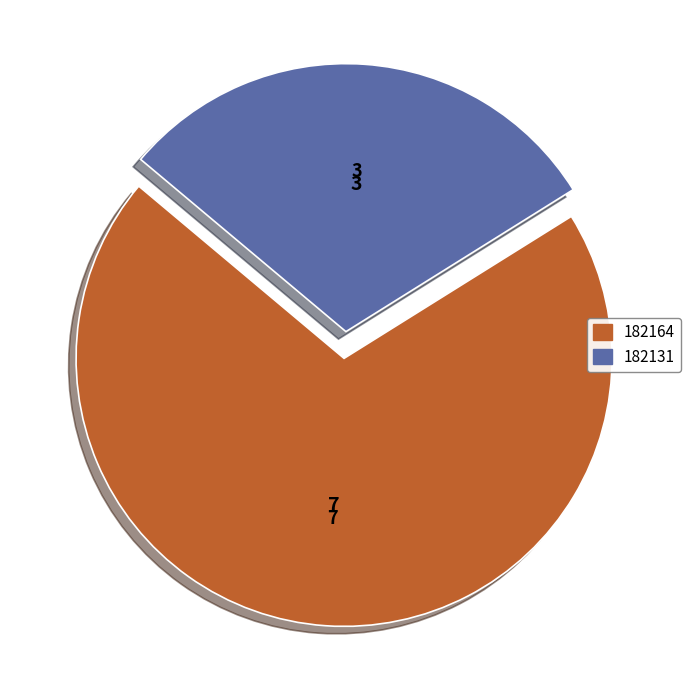

Combined, do 182164 and 182131 account for over 50%?

Yes